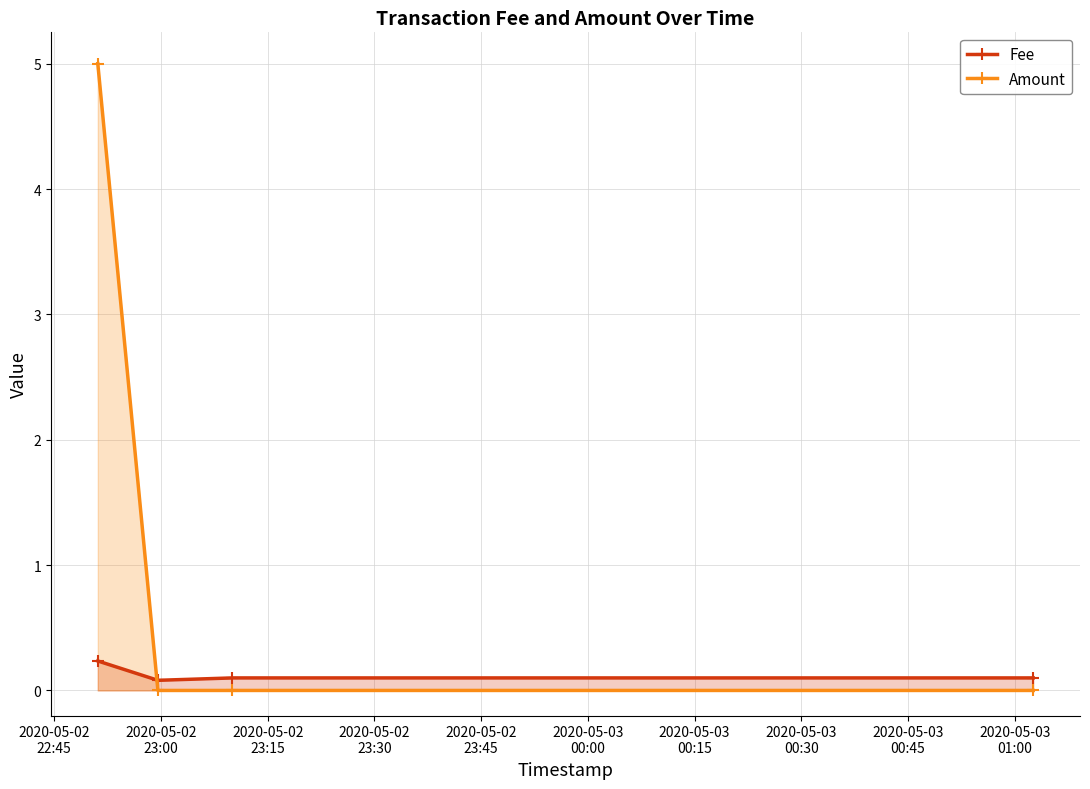

True or false: Amount has more than 1 points higher than both neighbors.

False